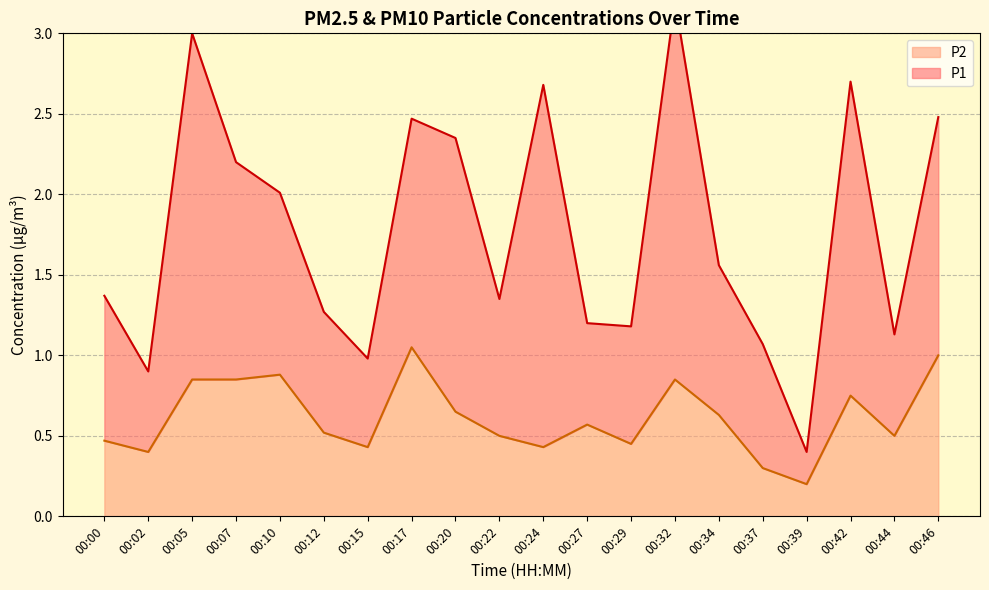

True or false: the data shows 0.8 at 00:32.

True